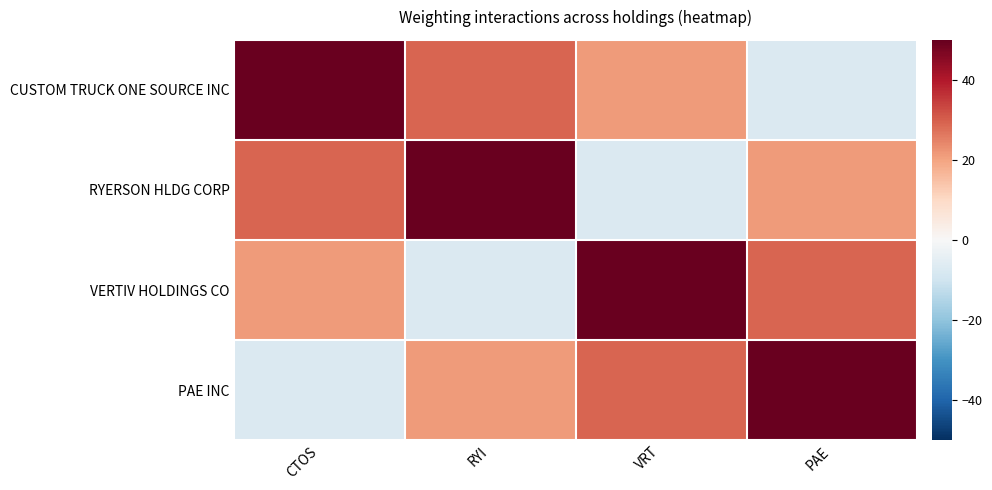

Reading right to left, list all the values displayed in this chart.

CUSTOM TRUCK ONE SOURCE INC: PAE=-7.2	VRT=21.1	RYI=29.3	CTOS=49.6
RYERSON HLDG CORP: PAE=21.1	VRT=-7.2	RYI=49.6	CTOS=29.3
VERTIV HOLDINGS CO: PAE=29.3	VRT=49.6	RYI=-7.2	CTOS=21.1
PAE INC: PAE=49.6	VRT=29.3	RYI=21.1	CTOS=-7.2